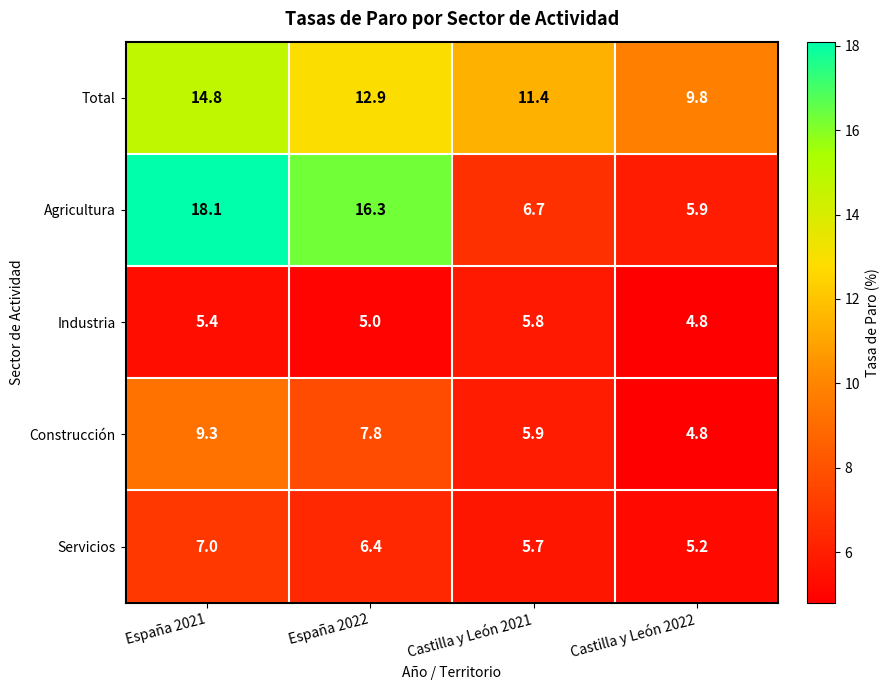

The Construcción series shows 8.4 at Castilla y León 2022. True or false?

False